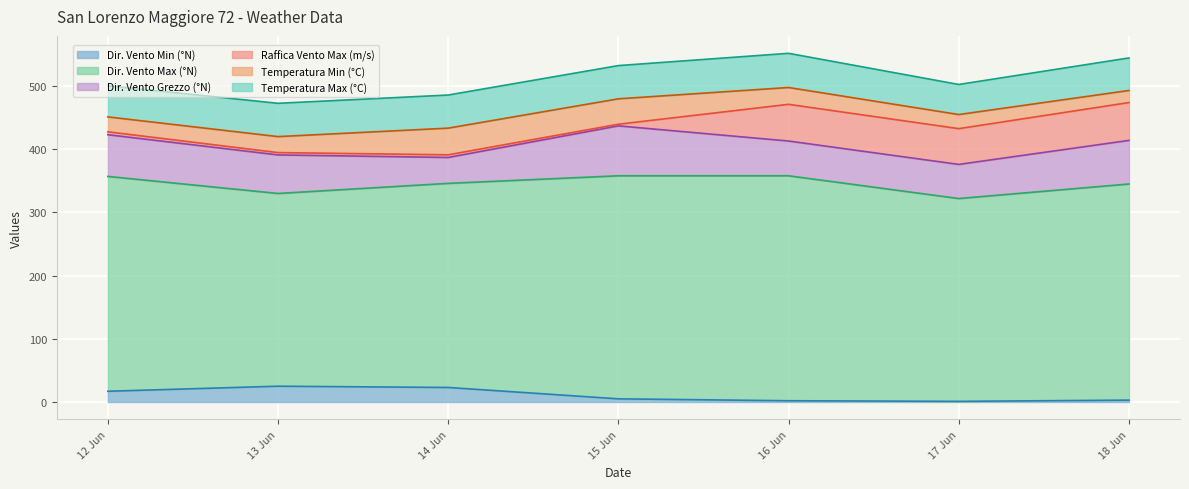

Rank the categories by Dir. Vento Max (°N) value from highest to lowest.

2023-06-16, 2023-06-15, 2023-06-18, 2023-06-12, 2023-06-14, 2023-06-17, 2023-06-13